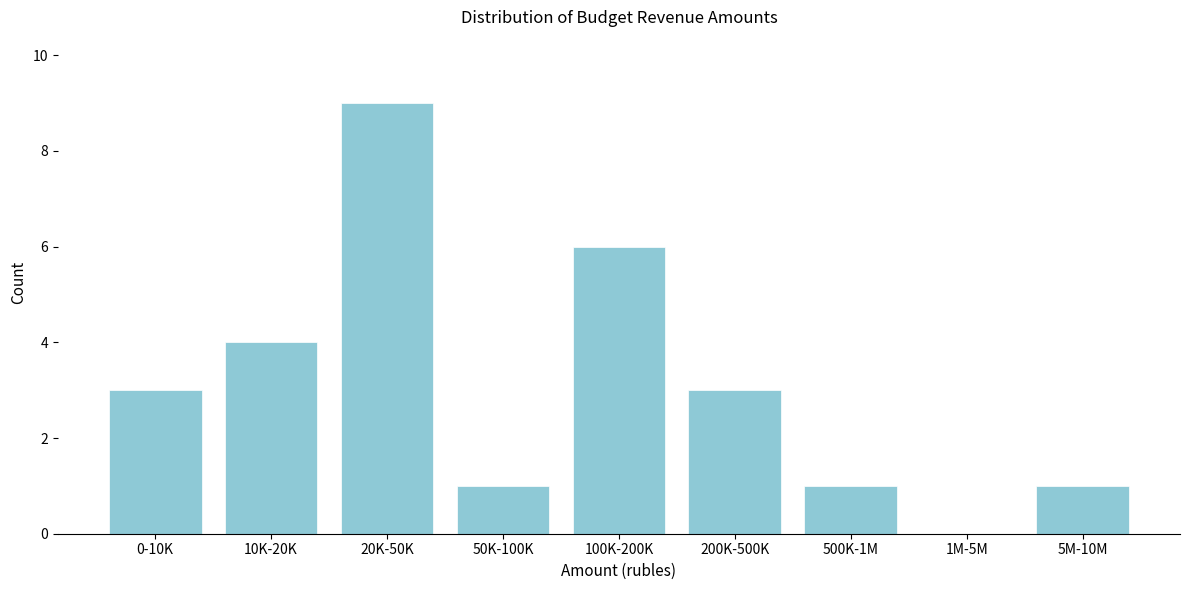

Reading right to left, list all the values displayed in this chart.

5M-10M=1	1M-5M=0	500K-1M=1	200K-500K=3	100K-200K=6	50K-100K=1	20K-50K=9	10K-20K=4	0-10K=3